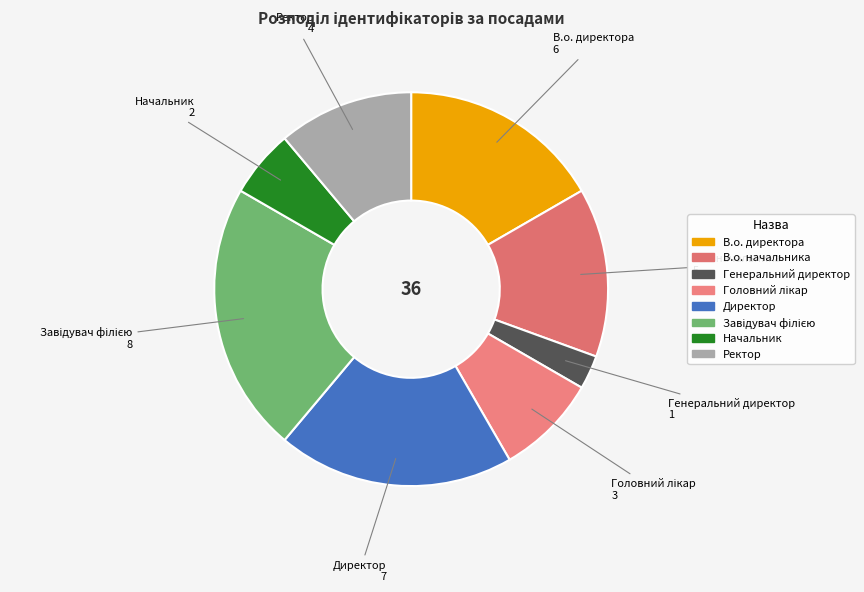

How many slices are in this pie chart?

8